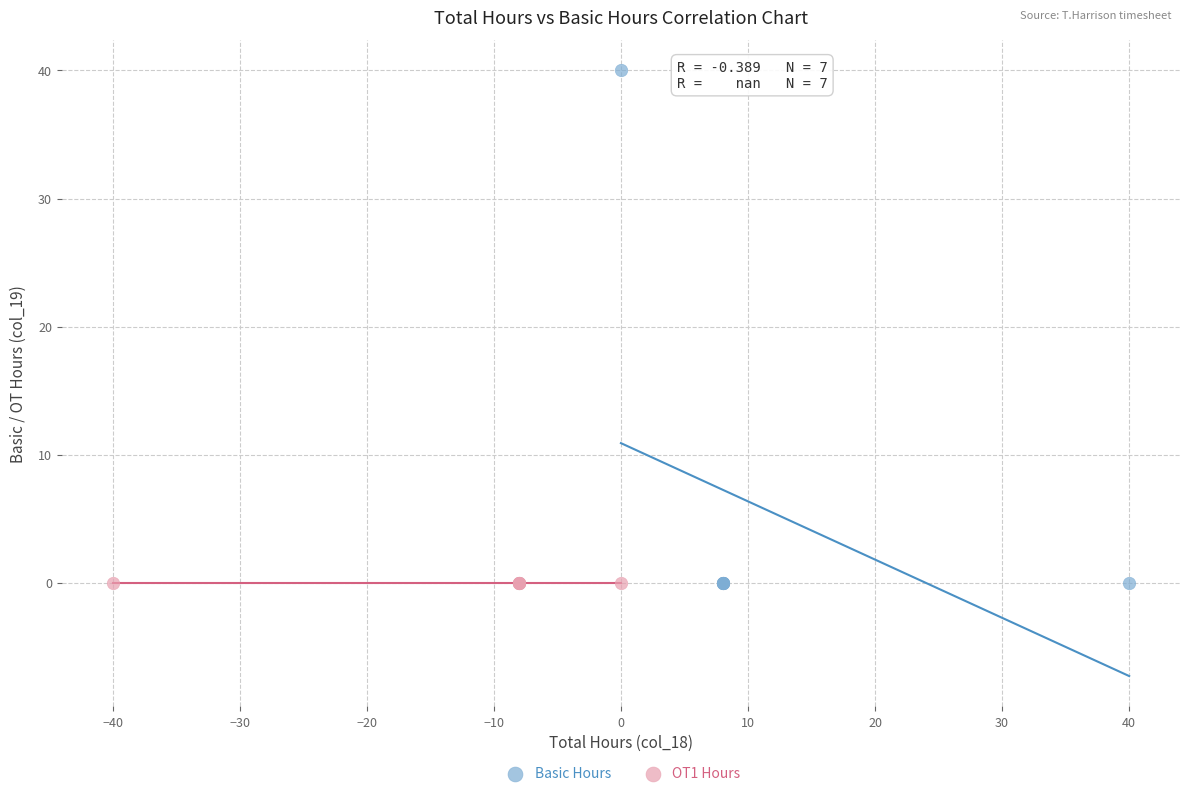

Which series contains the highest Y value?

Basic Hours